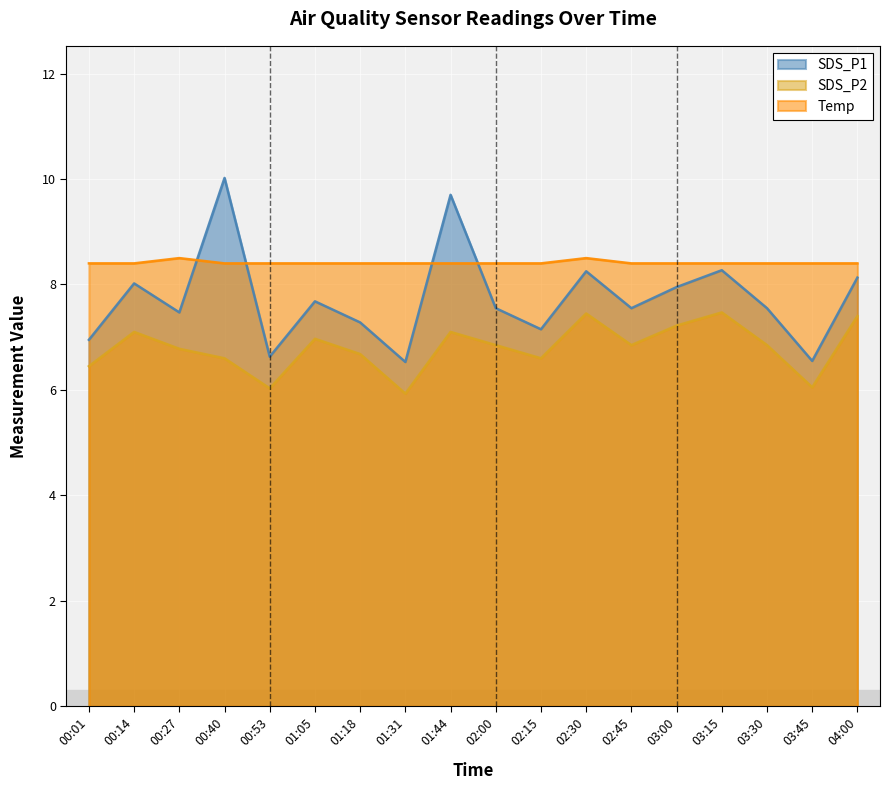

At which category is the sum across all series the highest?

01:44